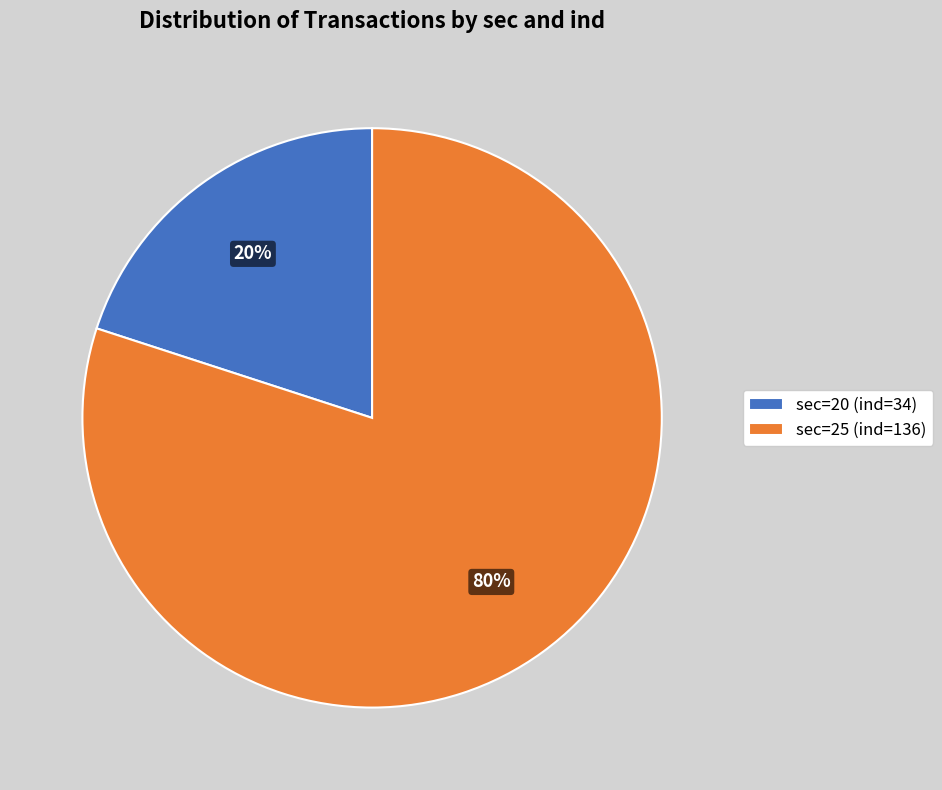

To the nearest percent, what is the average slice percentage?

50%